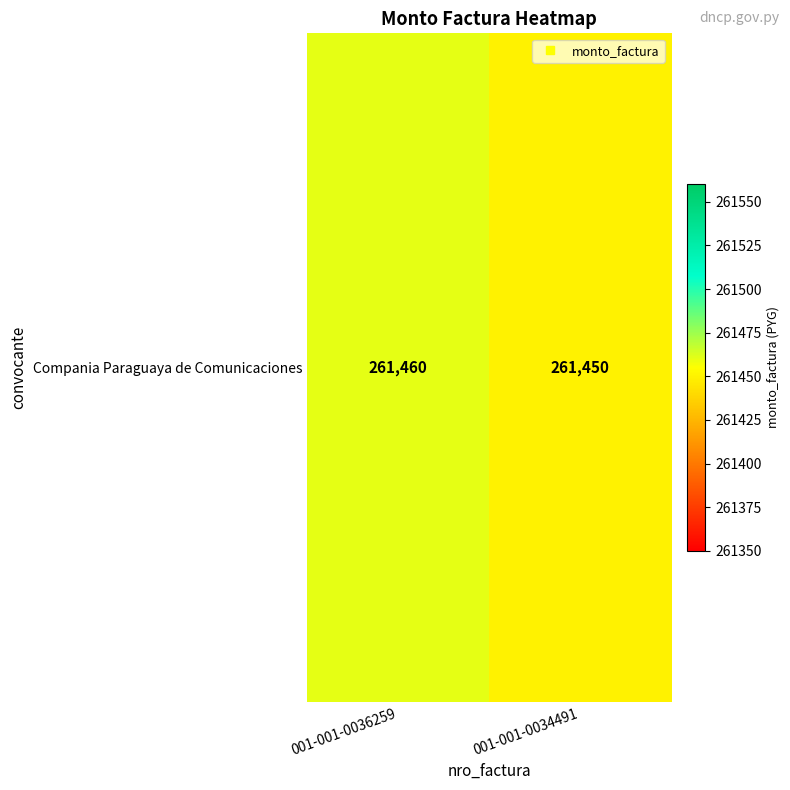

Is it true that the value at 001-001-0036259 is 105955?

False